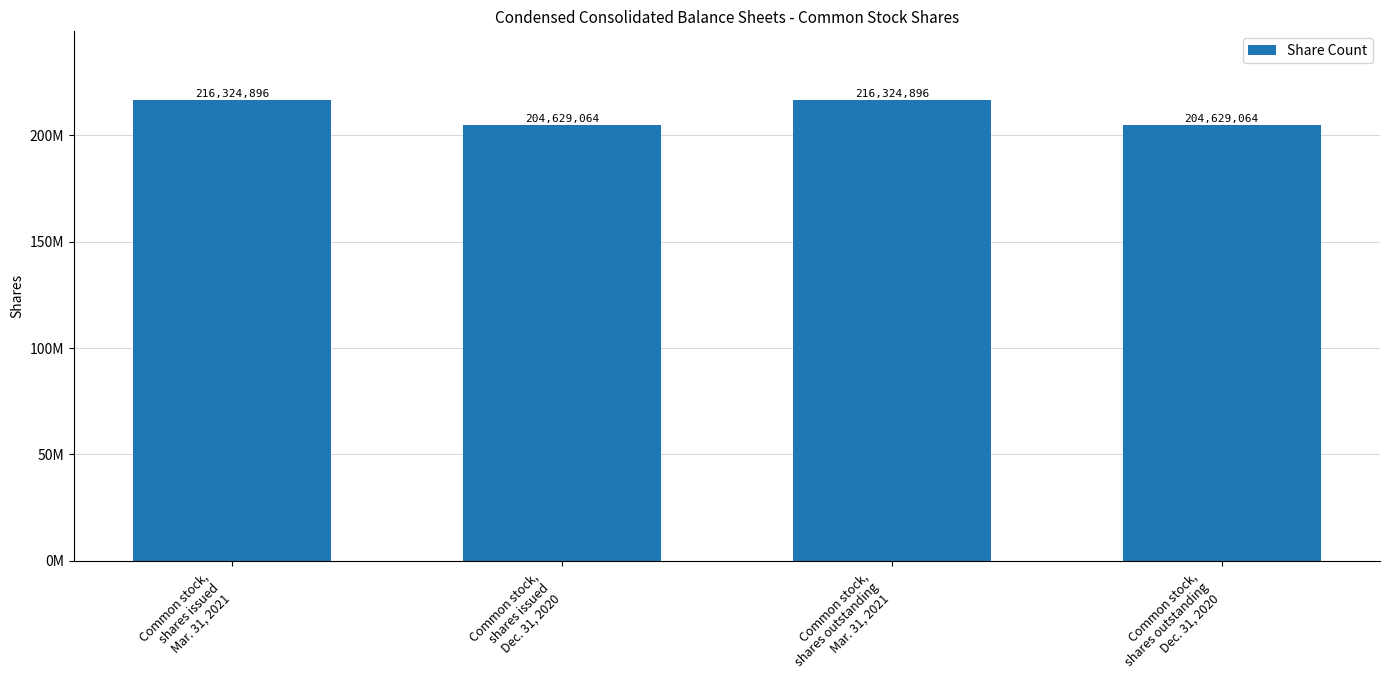

Are the bars horizontal?

No